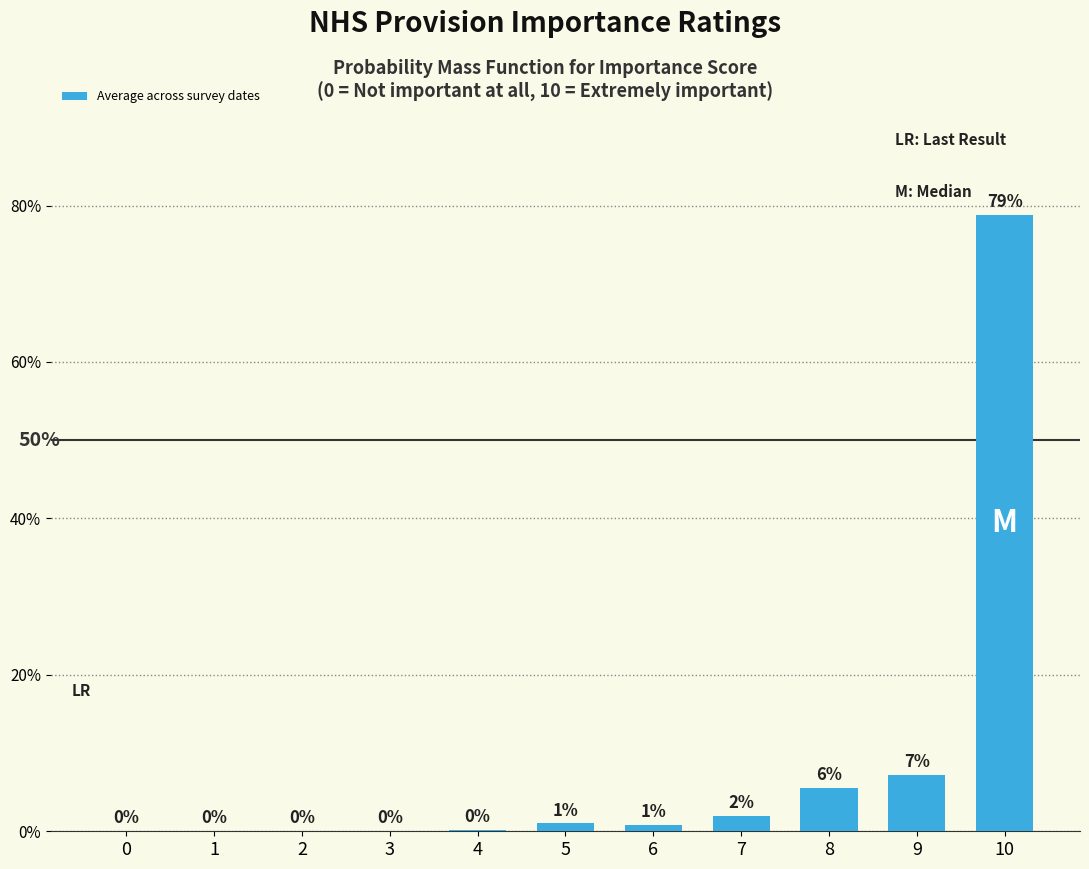

Reading left to right, what are all the values shown in this chart?

0.0	0.0	0.0	0.0	0.0	0.0	0.0	0.0	0.1	0.1	0.8